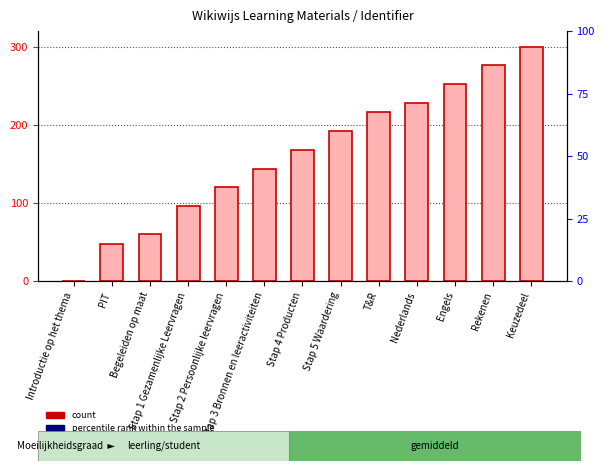

Which category has the lowest value across all series?

Introductie op het thema